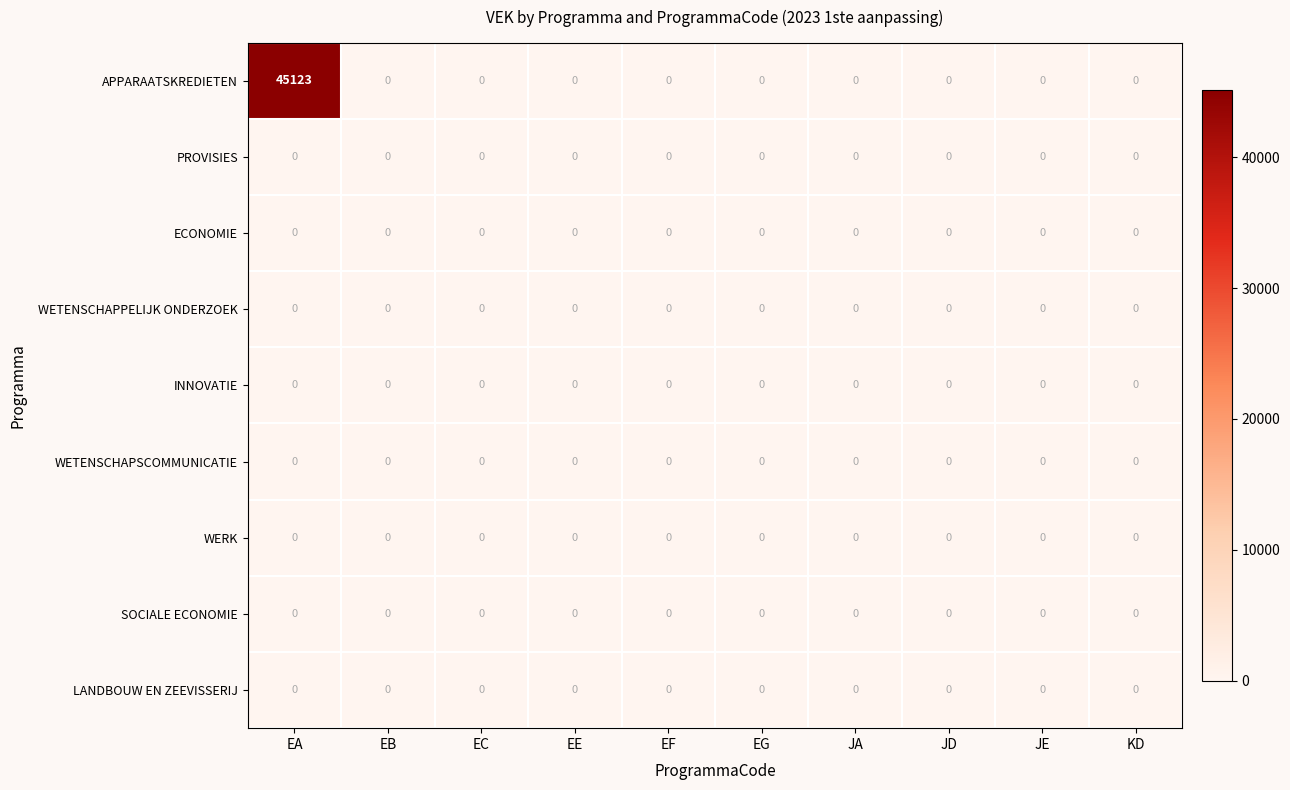

Which series has the largest range (max minus min)?

APPARAATSKREDIETEN